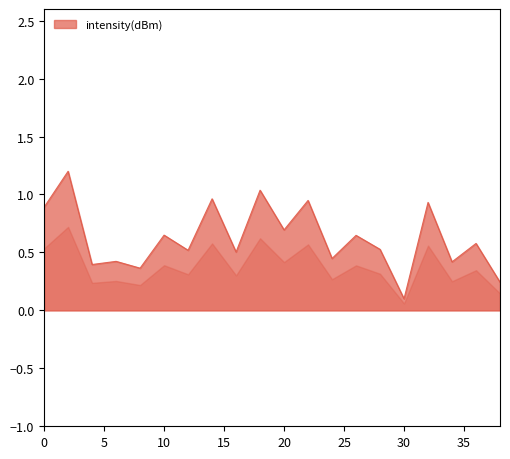

What is the difference between the maximum and minimum values?

1.1